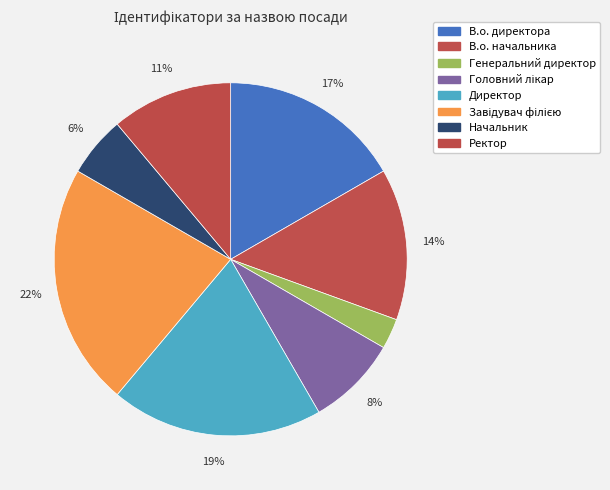

How many slices are in this pie chart?

8